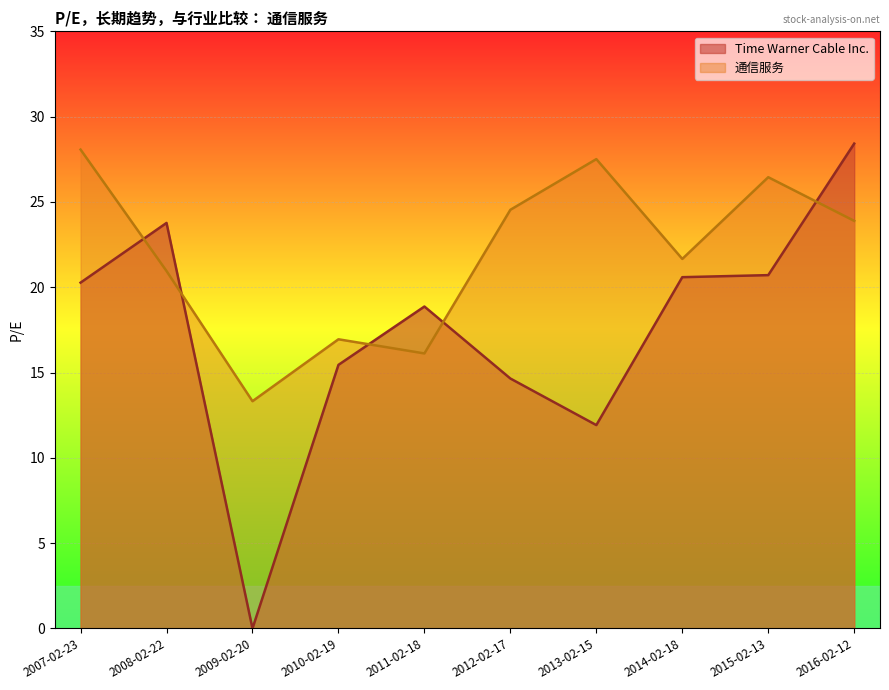

In 通信服务, how many points are lower than both neighbors (excluding endpoints)?

3